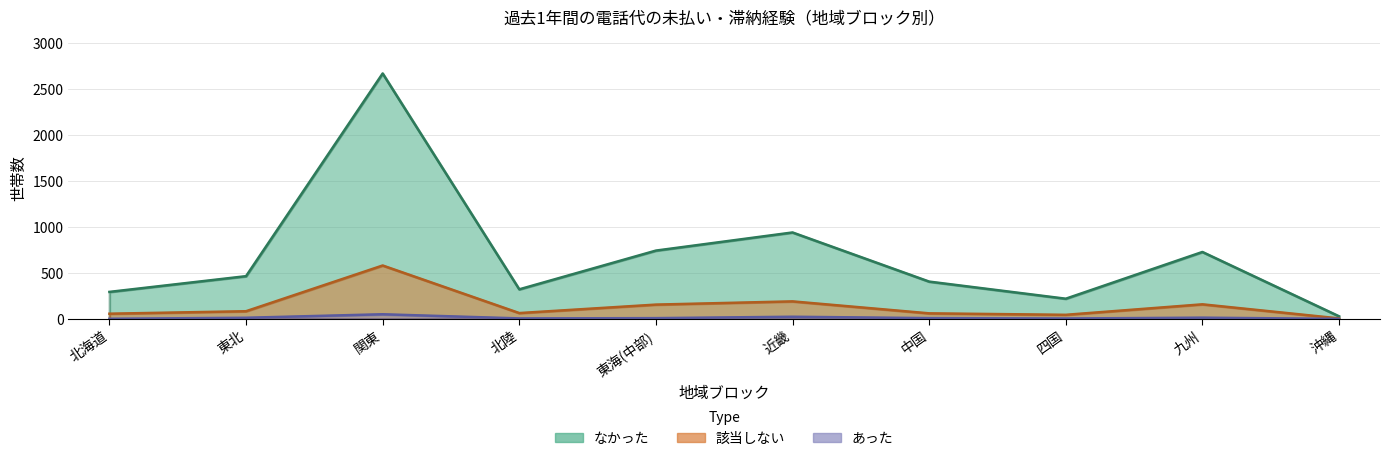

Rank the categories by あった value from lowest to highest.

沖縄, 北海道, 四国, 北陸, 東海(中部), 中国, 東北, 九州, 近畿, 関東